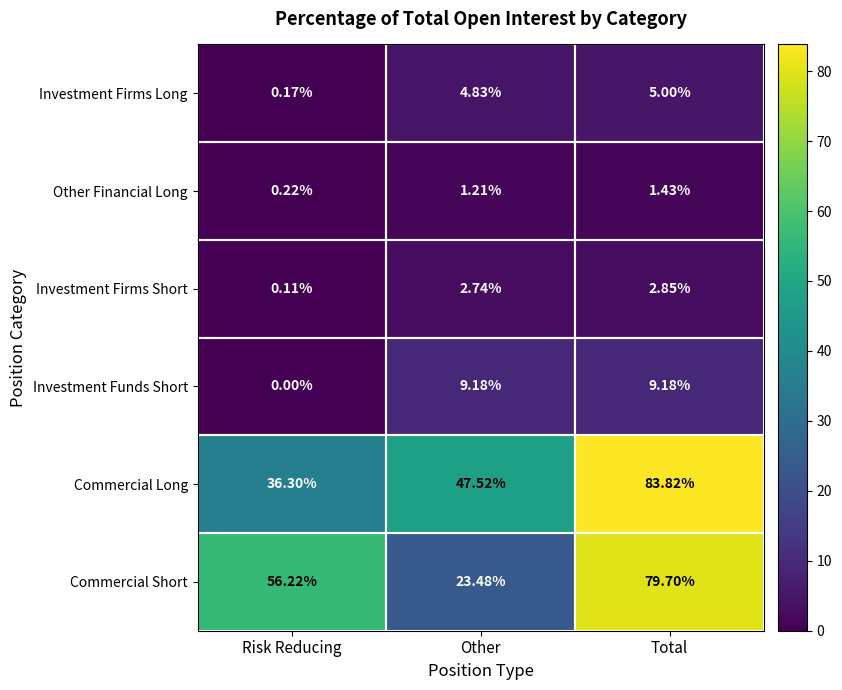

At which category does the chart reach its peak across all series?

Total